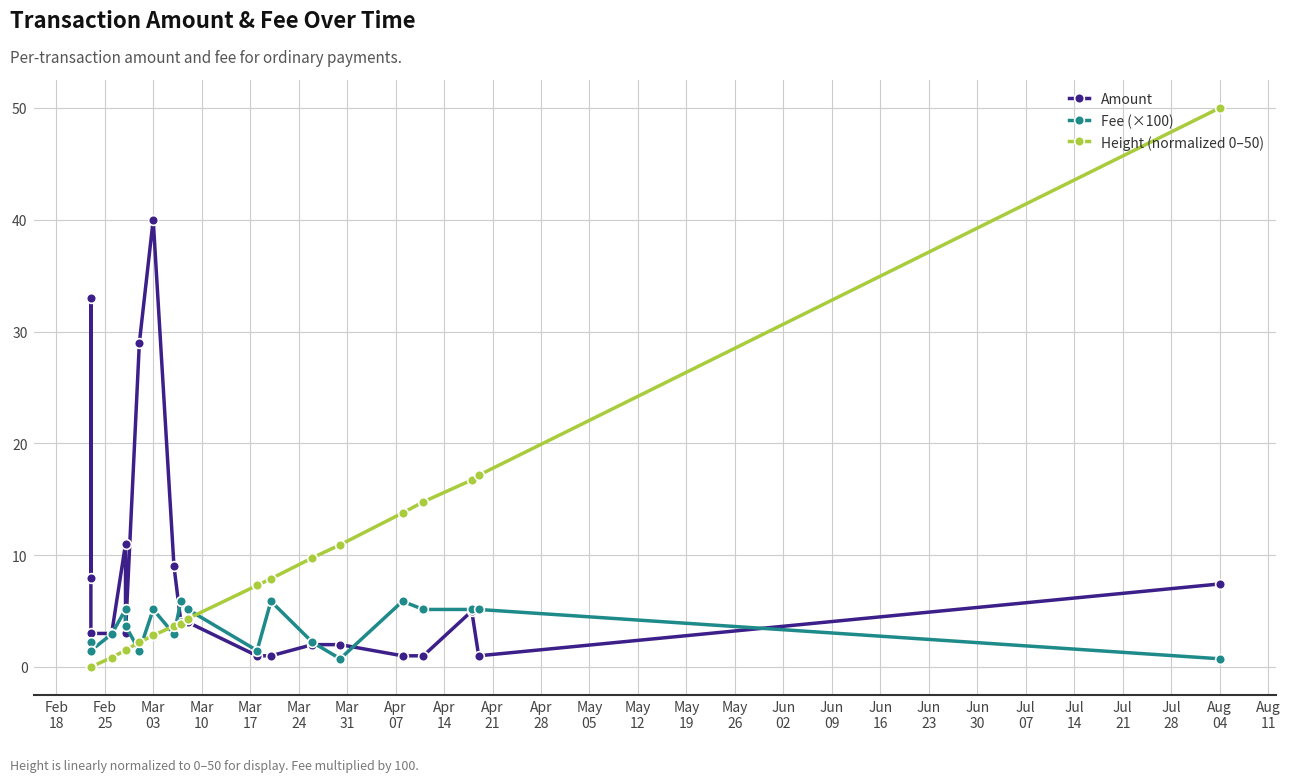

Is the value of Height (normalized 0–50) at Apr
28 greater than the value of Amount at May
19?

Yes